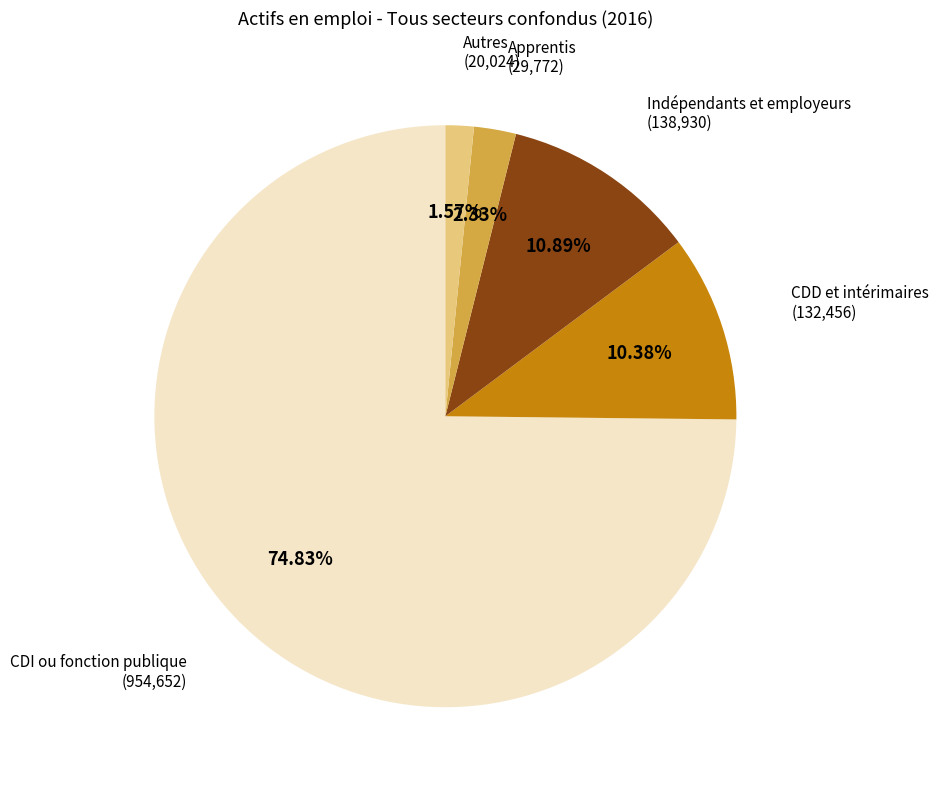

Combined, do CDD et intérimaires and Autres account for over 50%?

No